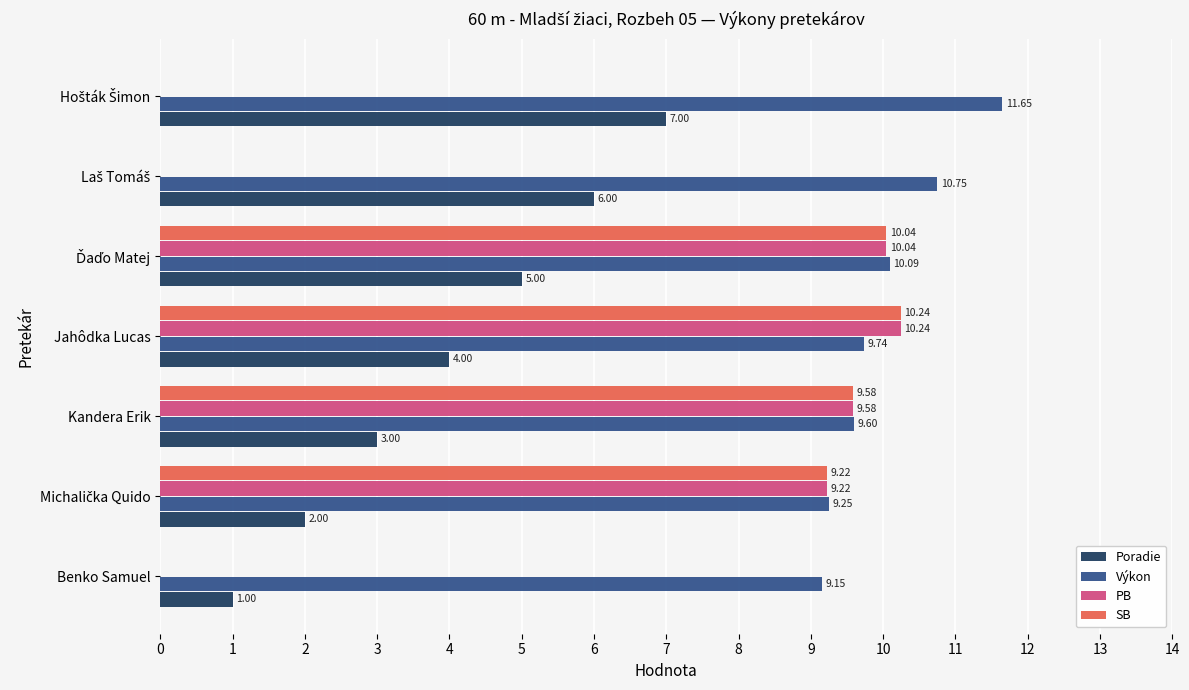

What is the total value across all series at Benko Samuel?

10.2